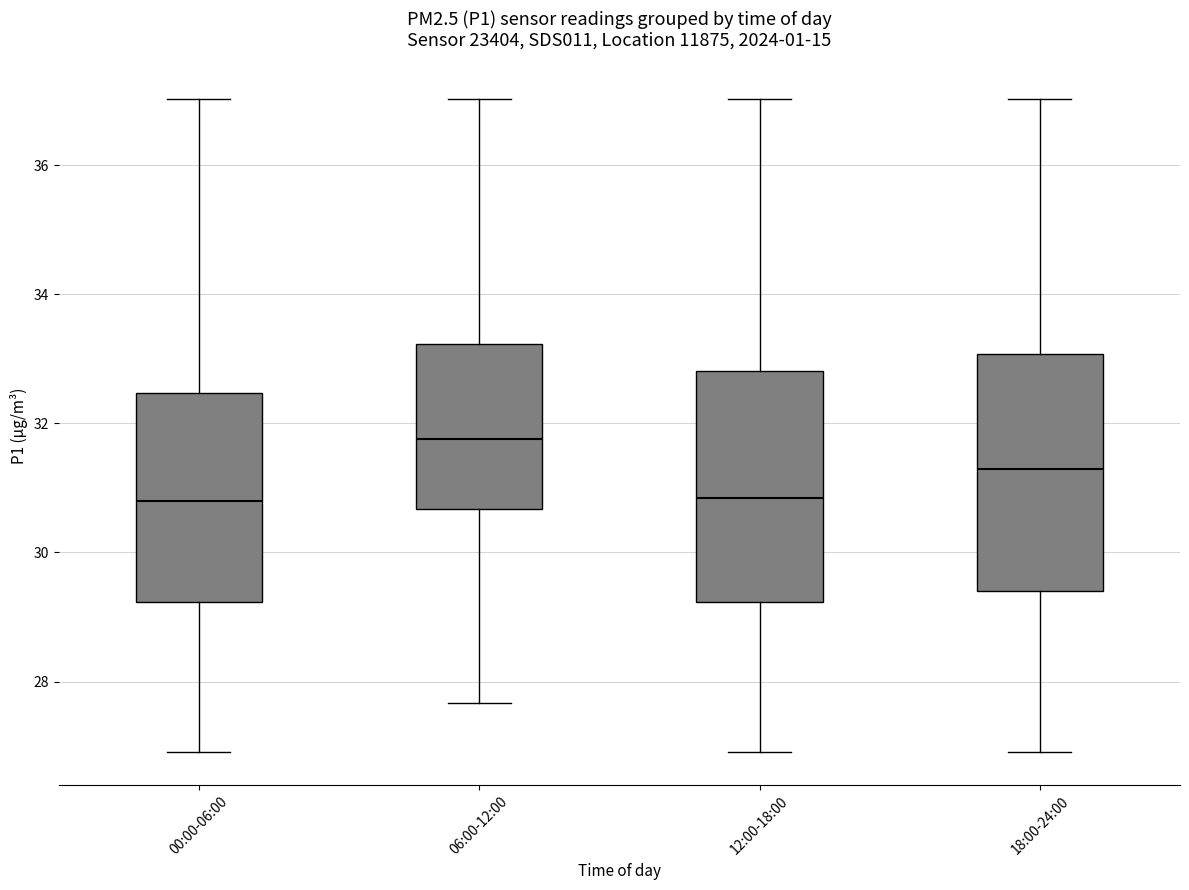

Reading left to right, transcribe this box plot: for each box, give where its median line is, the range the box spans, and where its two whiskers end, as read against the y-axis. The values are not printed on the chart, so give them approximately, as read against the axis.

00:00-06:00: median 30.8, box 29.2 to 32.4, whiskers 27.0 to 37.0
06:00-12:00: median 31.8, box 30.6 to 33.2, whiskers 27.6 to 37.0
12:00-18:00: median 30.8, box 29.2 to 32.8, whiskers 27.0 to 37.0
18:00-24:00: median 31.4, box 29.4 to 33.0, whiskers 27.0 to 37.0